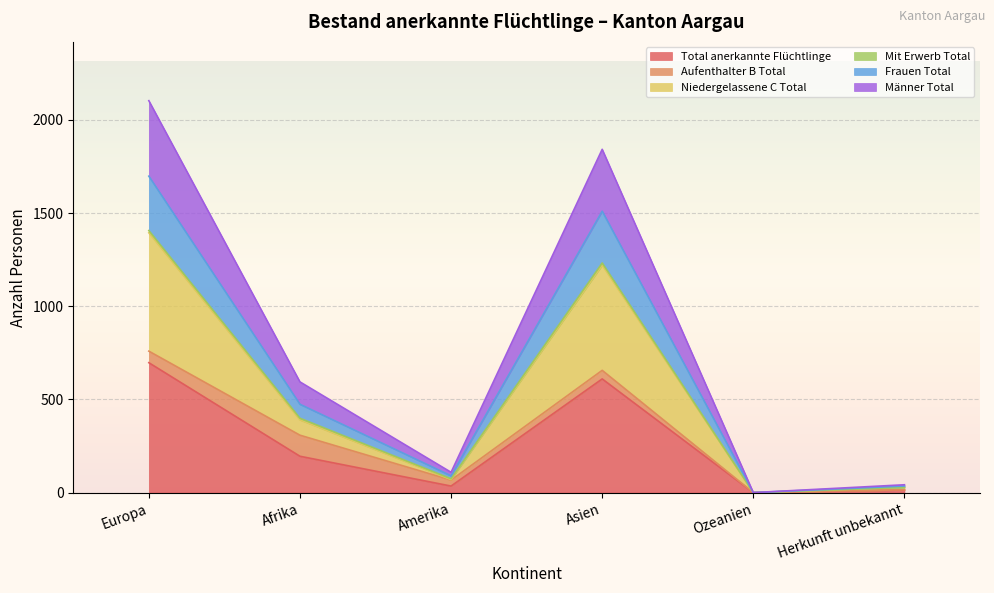

The Total anerkannte Flüchtlinge series shows 610 at Asien. True or false?

True